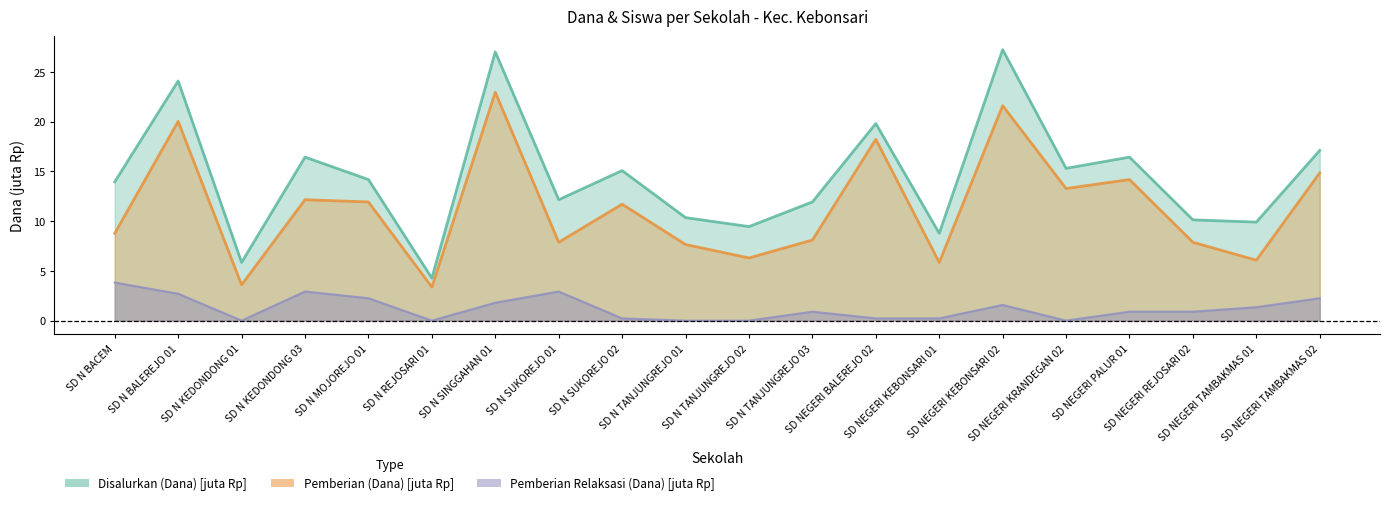

What position from the right is SD N MOJOREJO 01?

16